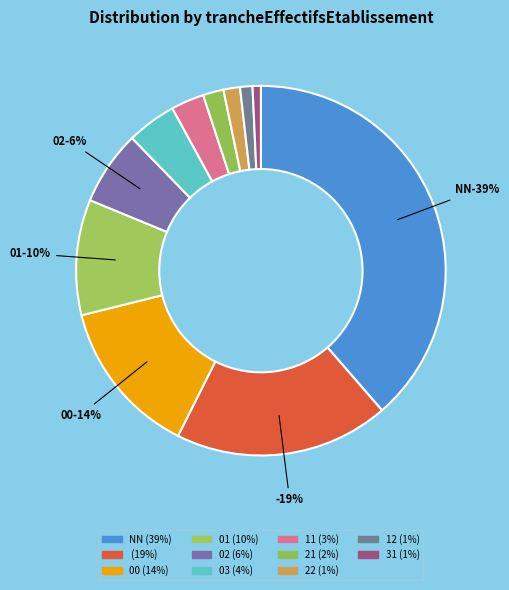

Which has a higher value, 11 or 31?

11